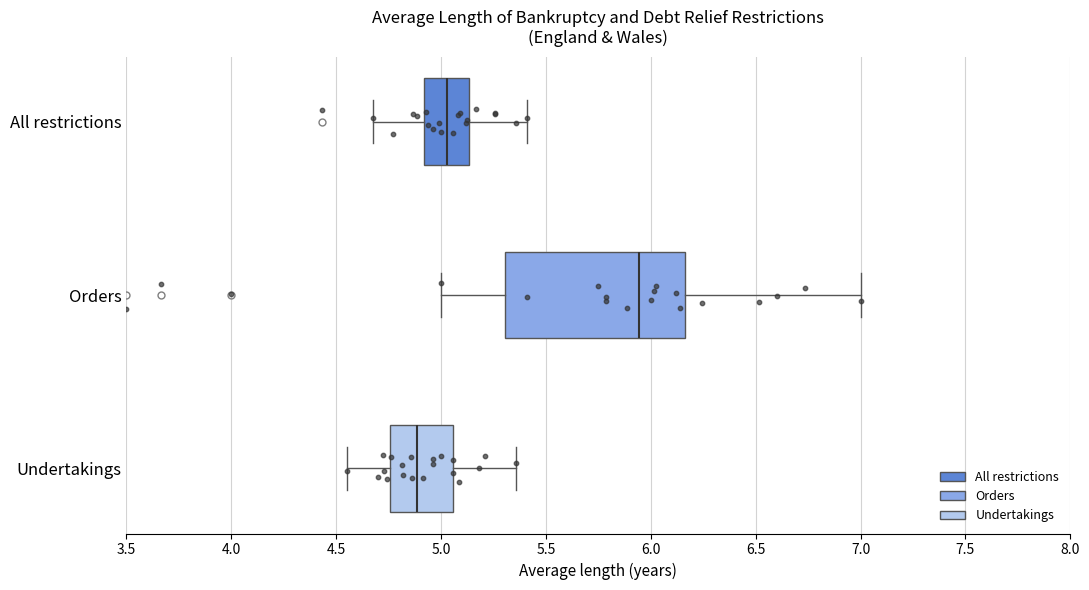

Reading bottom to top, transcribe this box plot: for each box, give where its median line is, the range the box spans, and where its two whiskers end, as read against the x-axis. The values are not printed on the chart, so give them approximately, as read against the axis.

Undertakings: median 4.90, box 4.75 to 5.05, whiskers 4.55 to 5.35
Orders: median 5.95, box 5.30 to 6.15, whiskers 5.00 to 7.00
All restrictions: median 5.05, box 4.90 to 5.15, whiskers 4.70 to 5.40